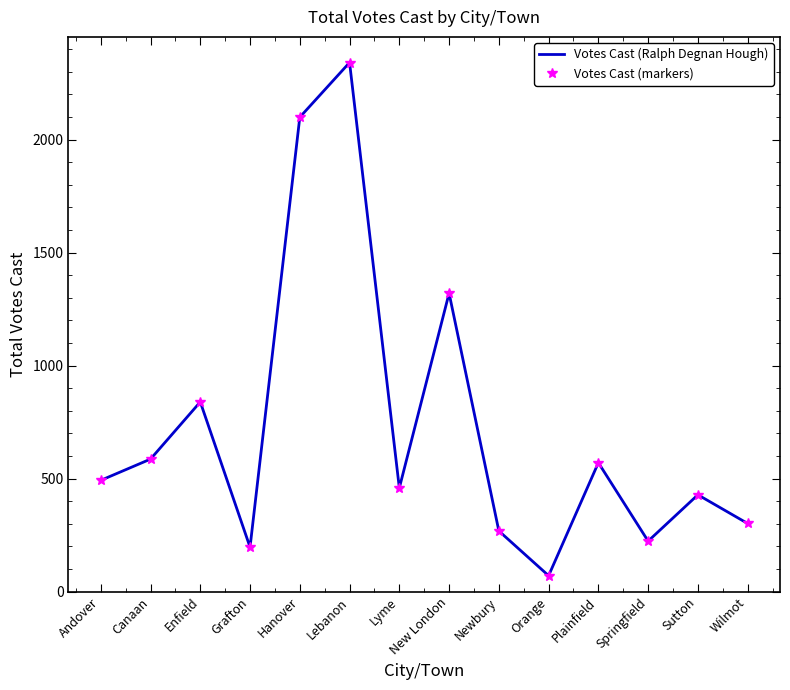

At which label is Votes Cast (Ralph Degnan Hough) closest to 1205?

New London